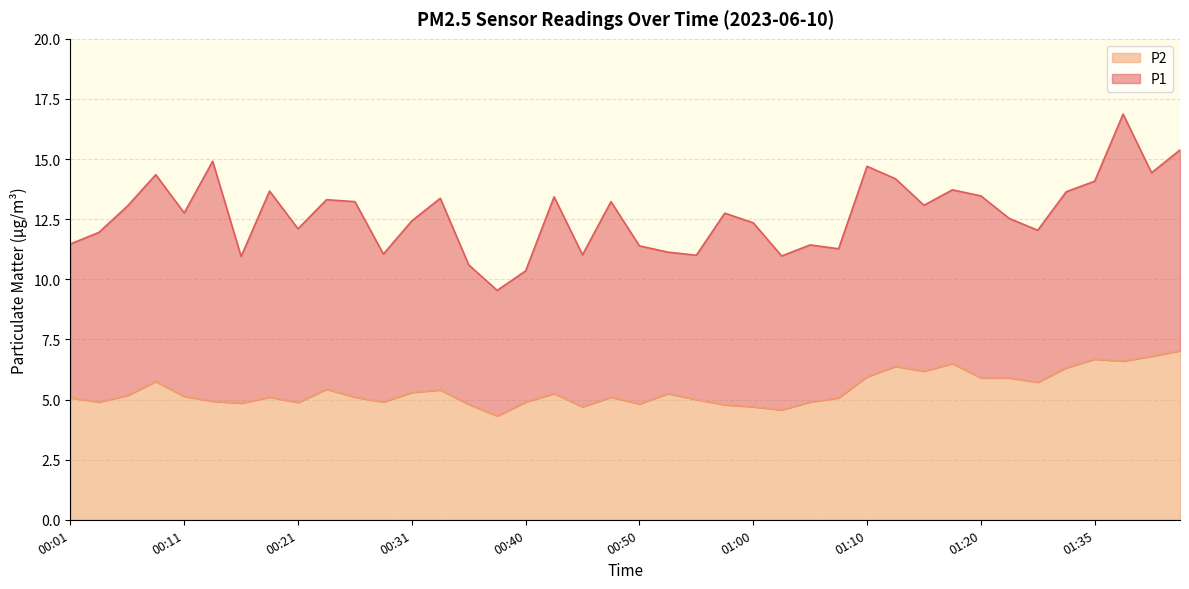

List the labels in order of value, largest first.

01:43, 01:40, 01:35, 01:38, 01:18, 01:12, 01:33, 01:15, 01:10, 01:20, 01:22, 00:09, 01:25, 00:23, 00:33, 00:31, 00:43, 00:53, 00:06, 00:11, 00:18, 00:26, 00:48, 00:01, 01:07, 00:55, 00:14, 00:04, 00:28, 00:40, 01:05, 00:21, 00:16, 00:50, 00:36, 00:57, 00:45, 01:00, 01:02, 00:38